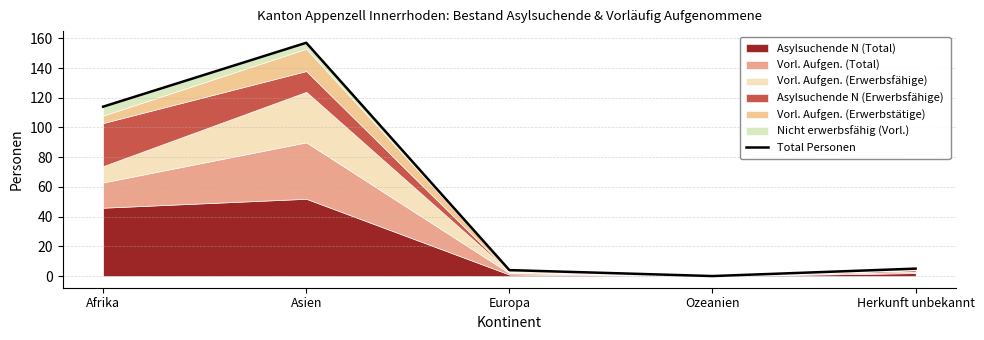

Between Asien and Herkunft unbekannt, which is larger?

Asien